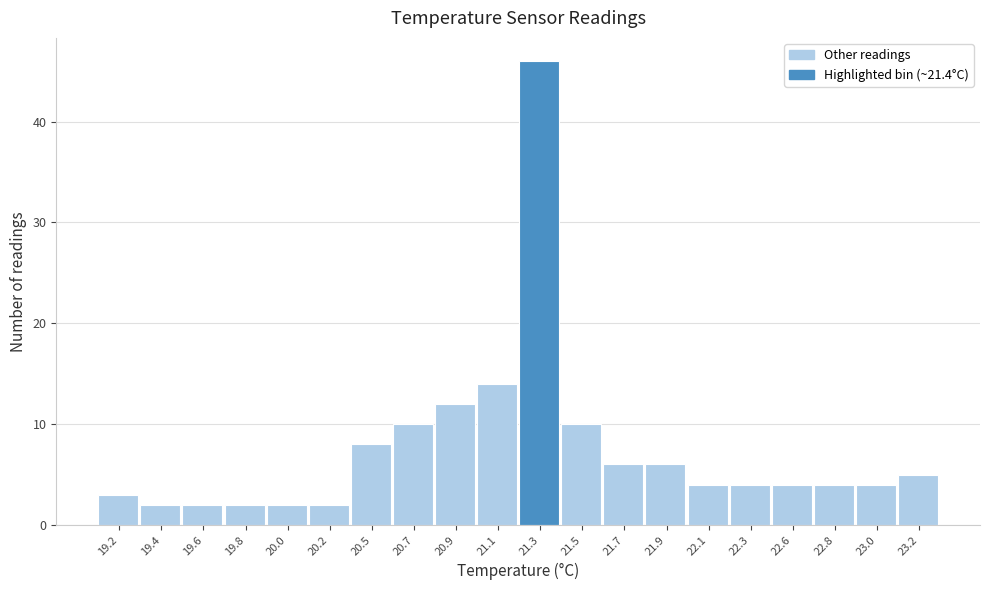

Reading left to right, transcribe all the data shown in this chart.

19.2=3	19.4=2	19.6=2	19.8=2	20.0=2	20.2=2	20.5=8	20.7=10	20.9=12	21.1=14	21.3=46	21.5=10	21.7=6	21.9=6	22.1=4	22.3=4	22.6=4	22.8=4	23.0=4	23.2=5